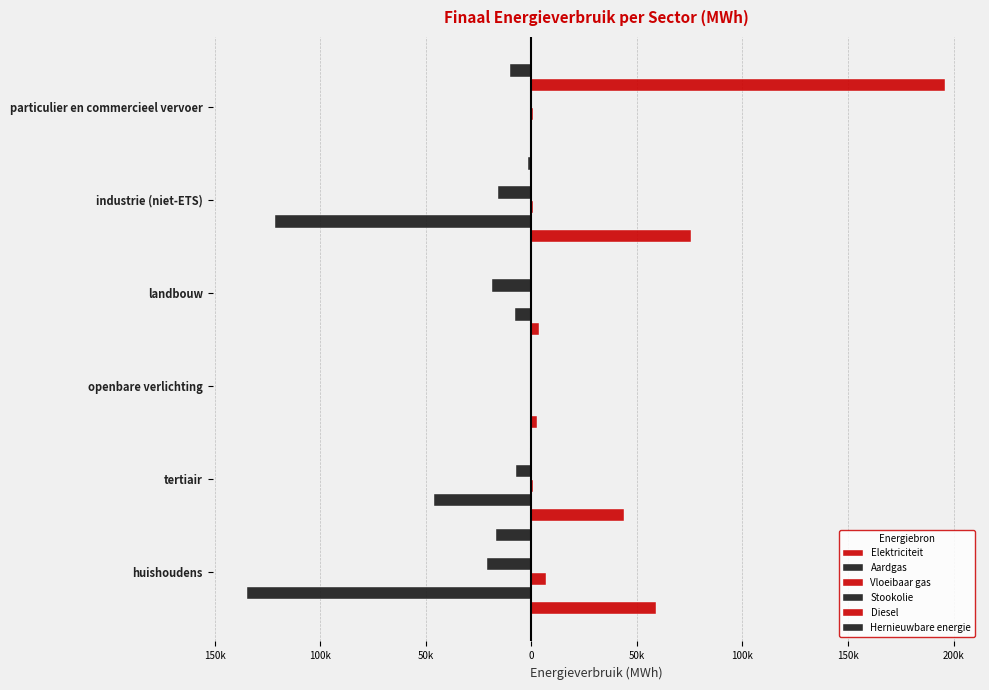

How many data points in Aardgas are above -7756?

2